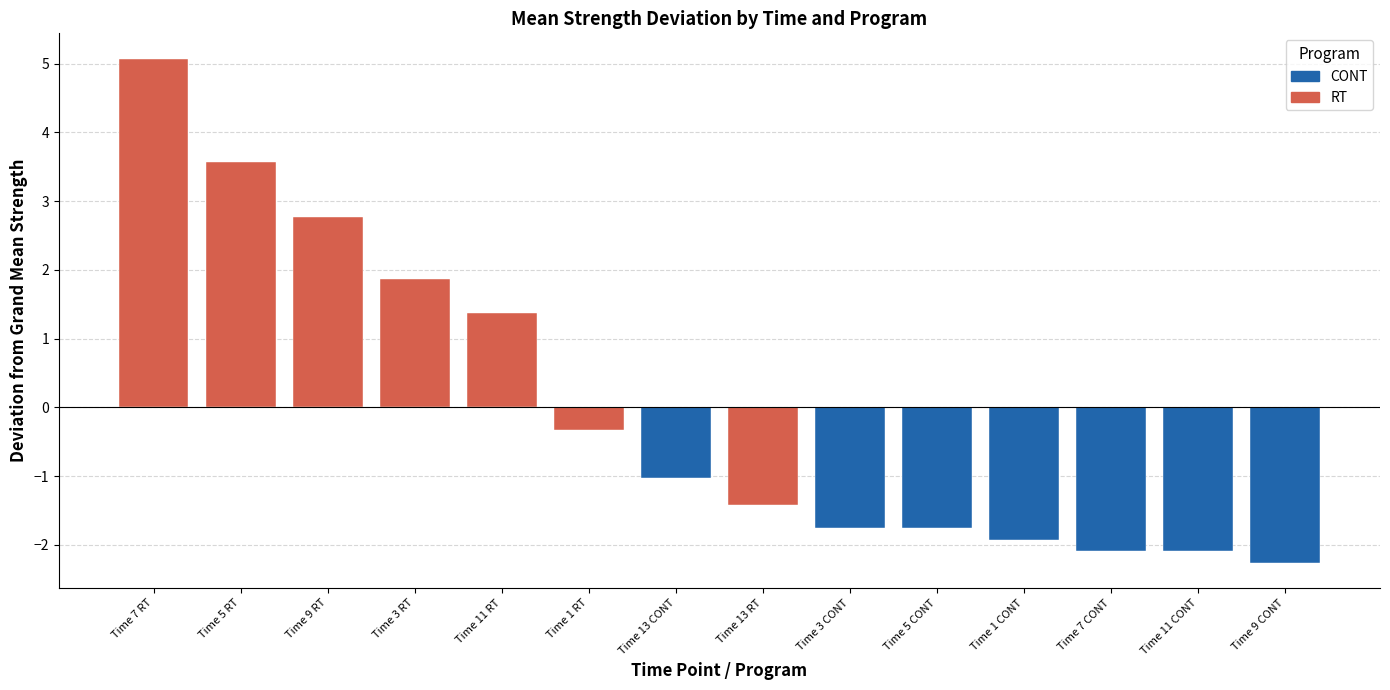

What is the difference between the second highest and minimum values?

5.8